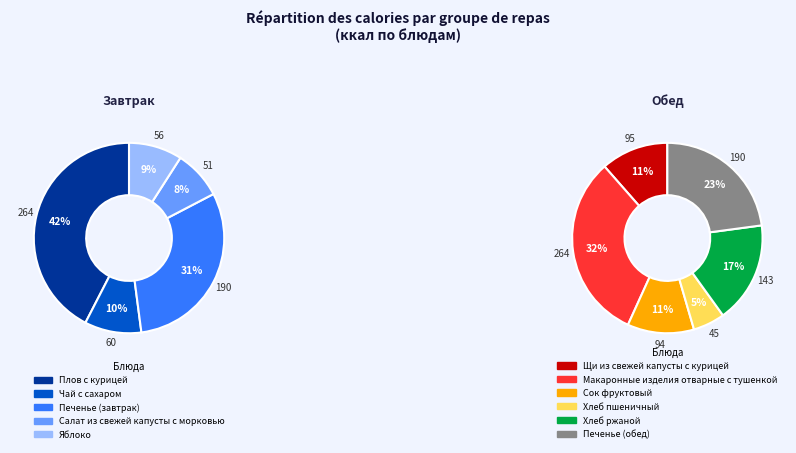

Which has a higher value, Салат из свежей капусты с морковью or Чай с сахаром?

Чай с сахаром